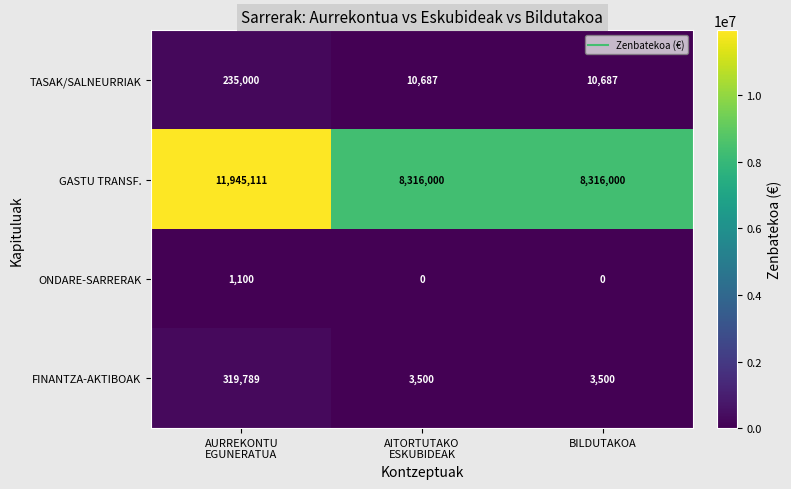

List the series in order of their peak value, highest first.

GASTU TRANSF., FINANTZA-AKTIBOAK, TASAK/SALNEURRIAK, ONDARE-SARRERAK